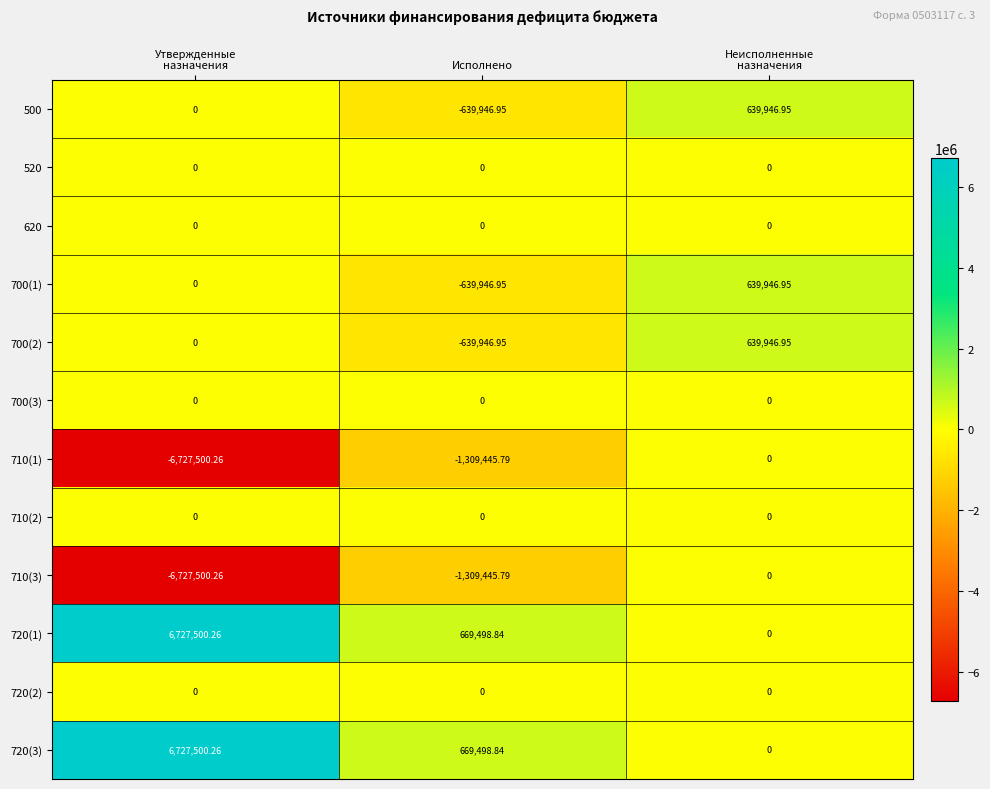

Is the value of 700(3) at Исполнено greater than the value of 710(3) at Исполнено?

Yes